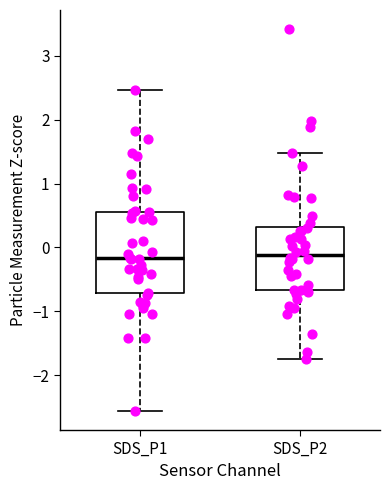

Reading left to right, read every box against the y-axis: the position of its median line, the range the box covers, and the ends of its whiskers. The values are not printed on the chart, so give them approximately, as read against the axis.

SDS_P1: median -0.2, box -0.7 to 0.6, whiskers -2.6 to 2.5
SDS_P2: median -0.1, box -0.7 to 0.3, whiskers -1.7 to 1.5